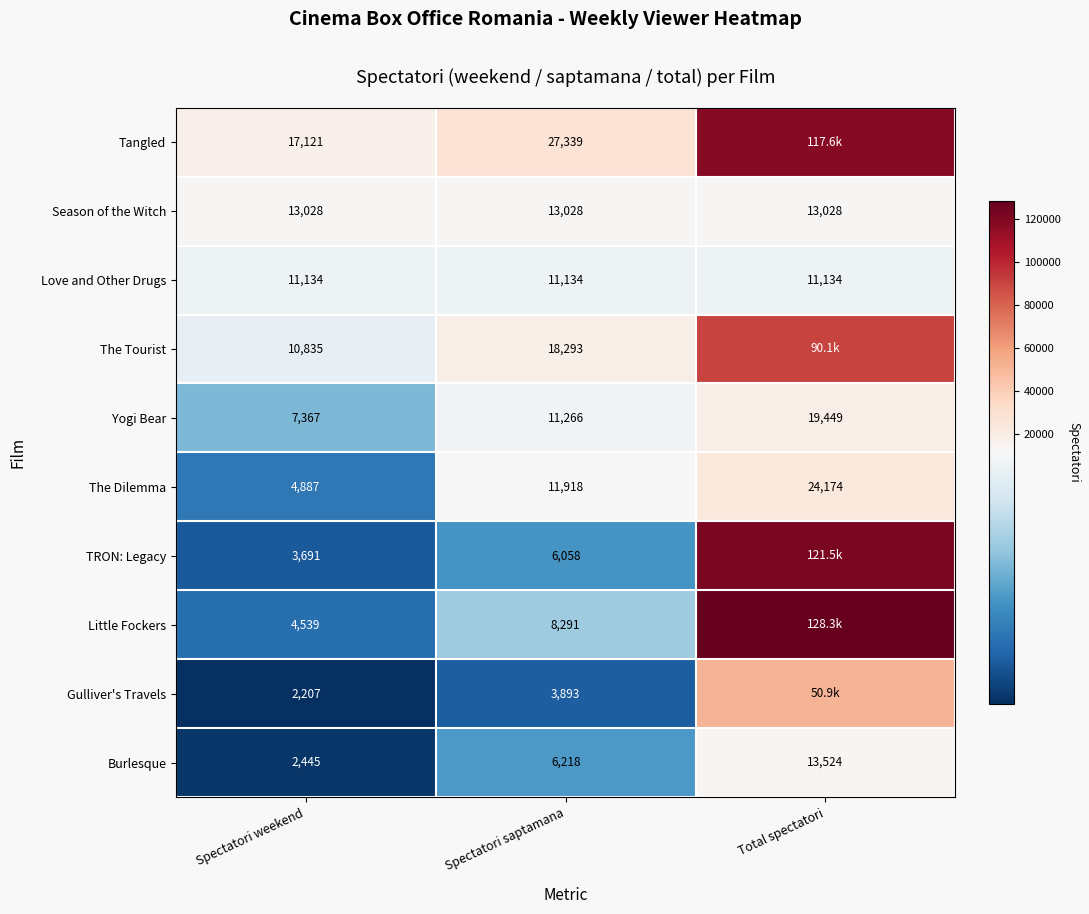

True or false: Season of the Witch has a value of 13028 at Total spectatori.

True